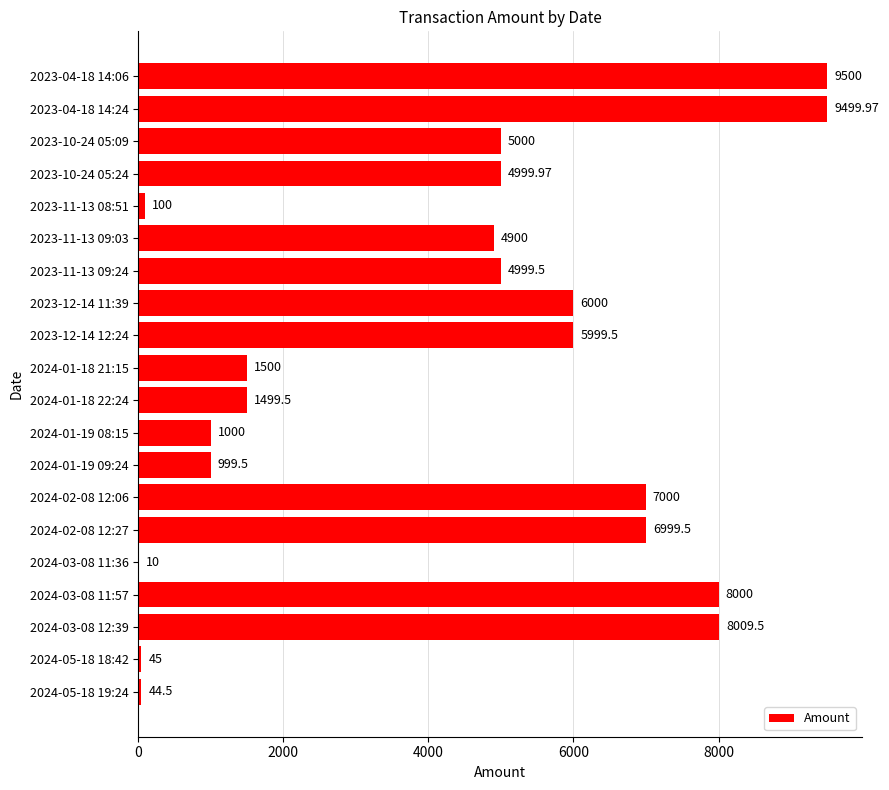

What is the sum of the values at 2023-04-18 14:24 and 2023-12-14 11:39?

15500.0